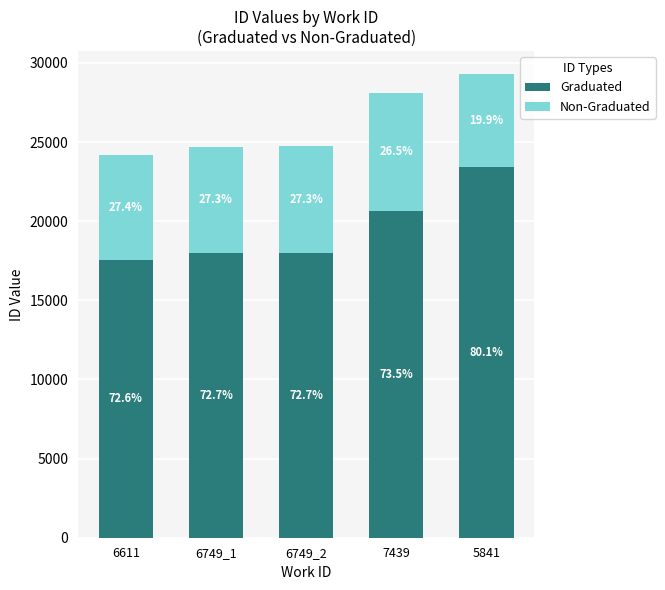

What are all the series names shown in the legend?

Graduated, Non-Graduated